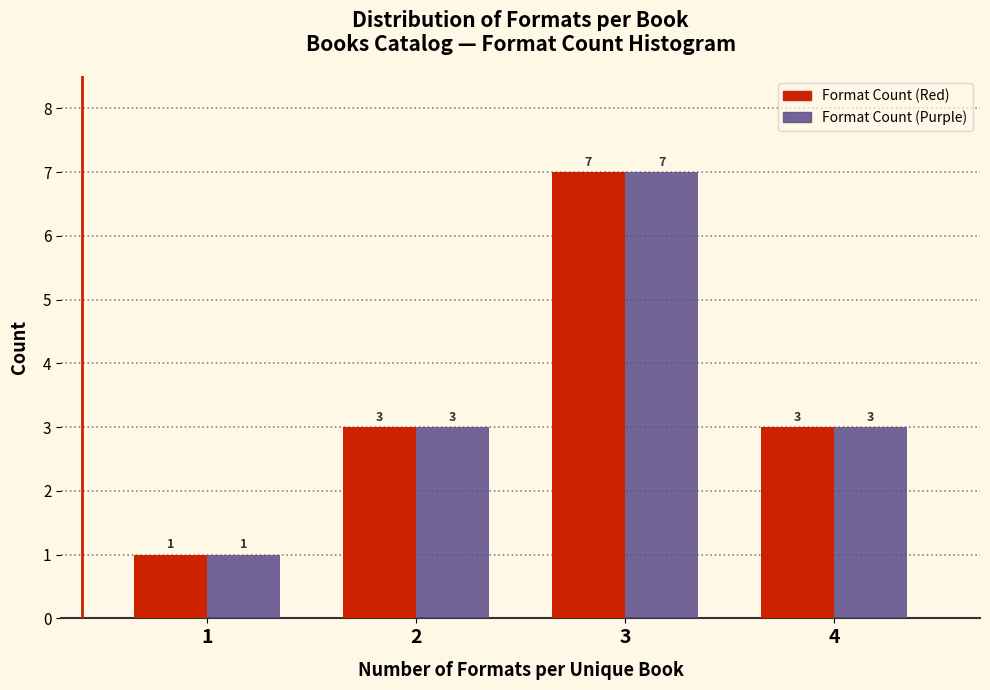

Reading left to right, what are all the values shown in this chart?

Format Count (Red): 1	3	7	3
Format Count (Purple): 1	3	7	3